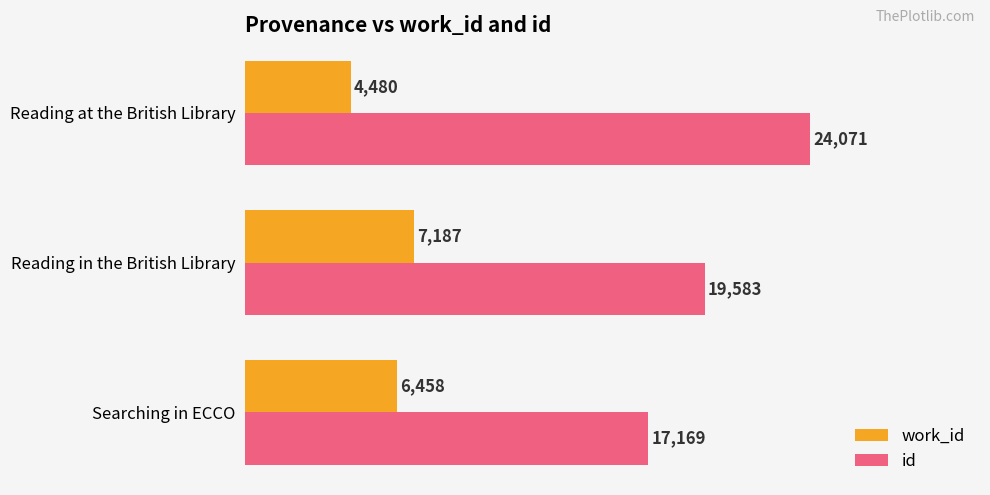

What are all the series names shown in the legend?

work_id, id